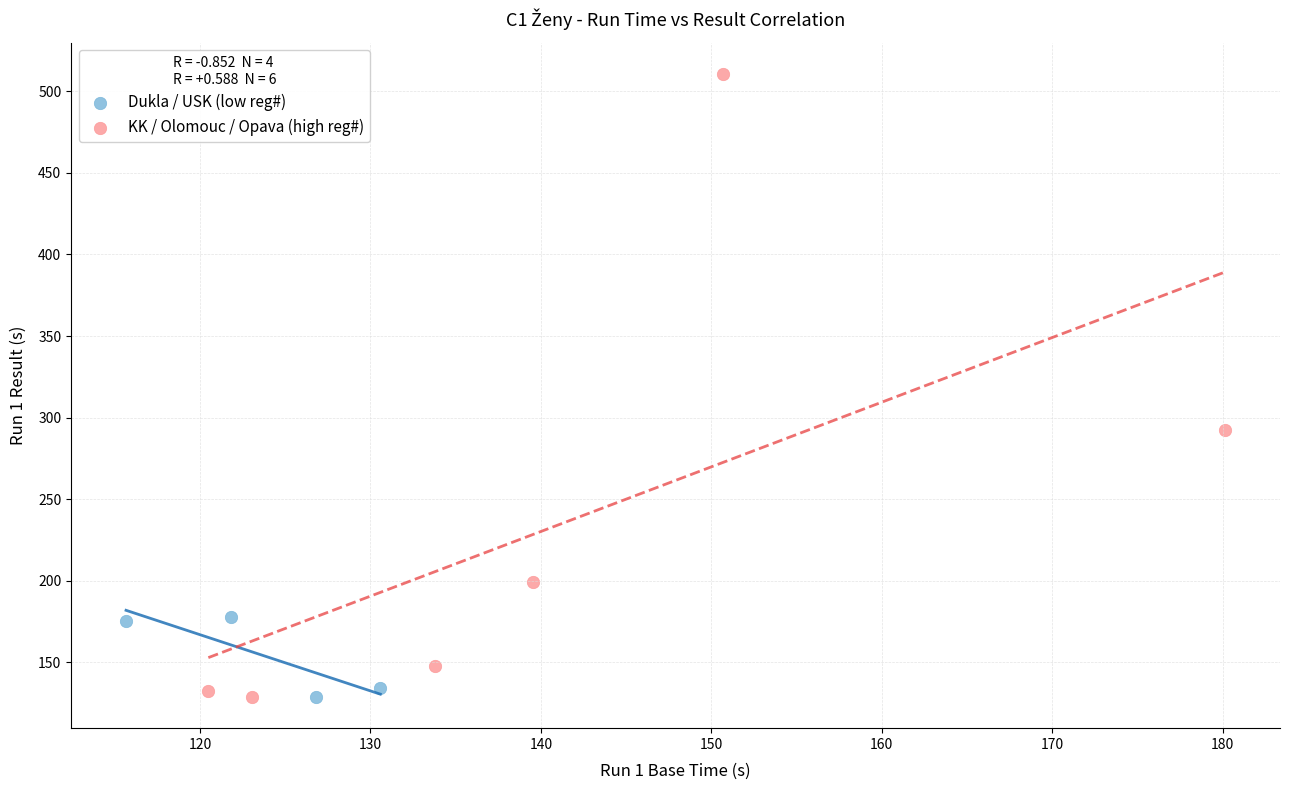

Which series has the widest spread of Y values?

KK / Olomouc / Opava (high reg#)